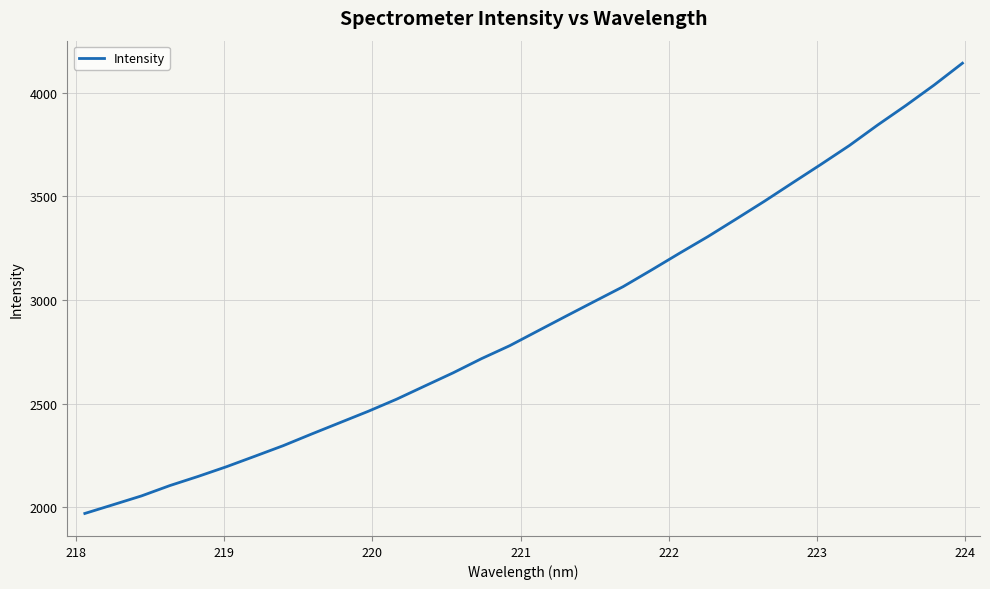

What is the difference between the maximum and minimum values?

2172.5